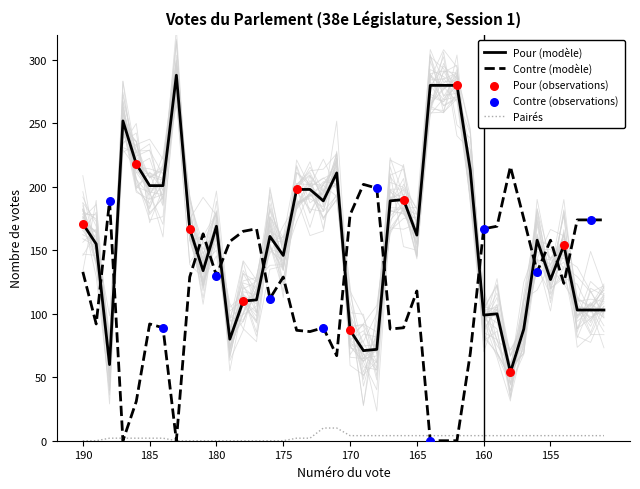

Which series has the largest total across all categories?

Pour